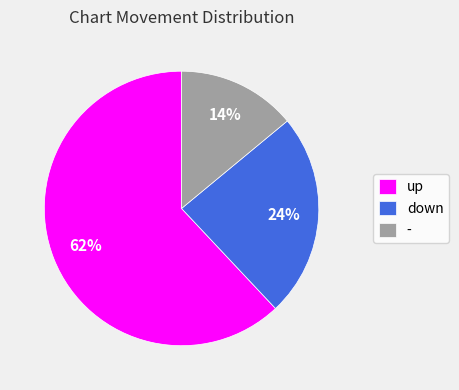

What is the smallest slice in the pie chart?

-